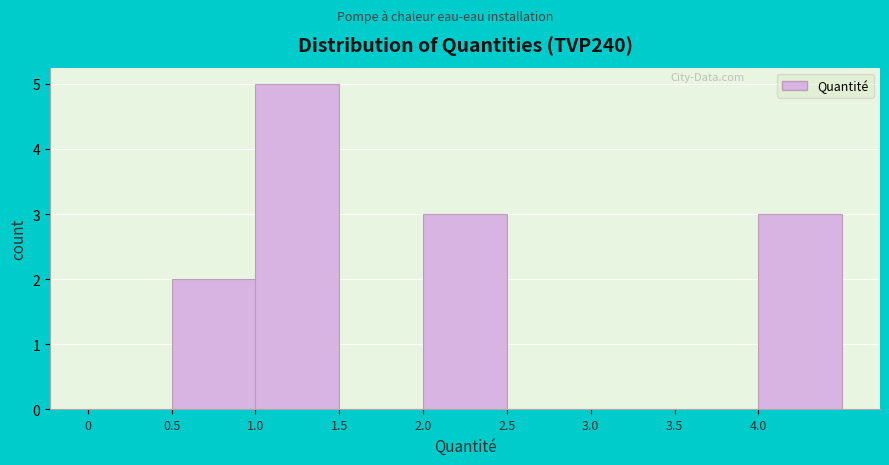

Which range on the x-axis has the tallest bar?

1.0 to 1.5